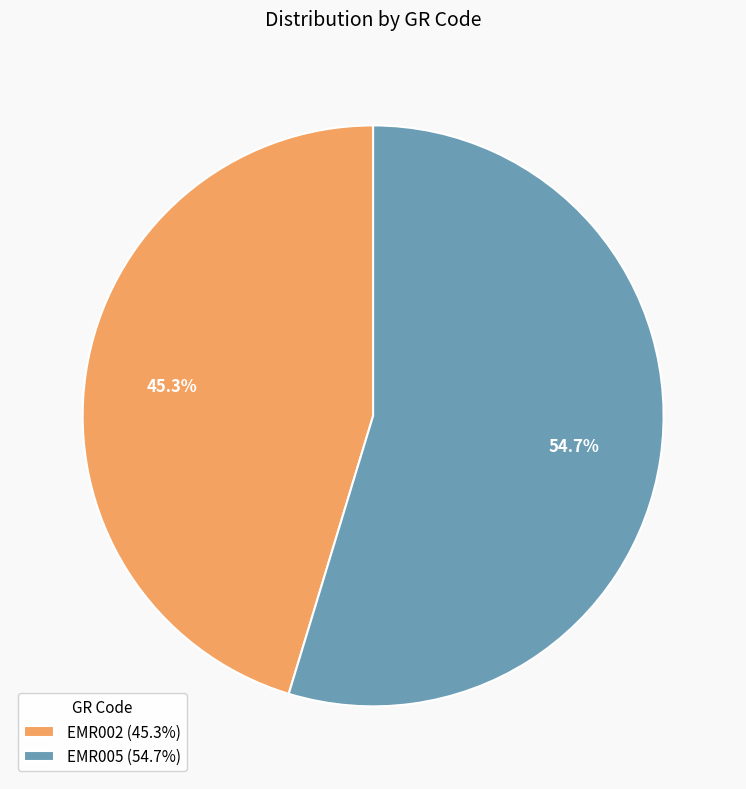

Between EMR005 and EMR002, which is larger?

EMR005